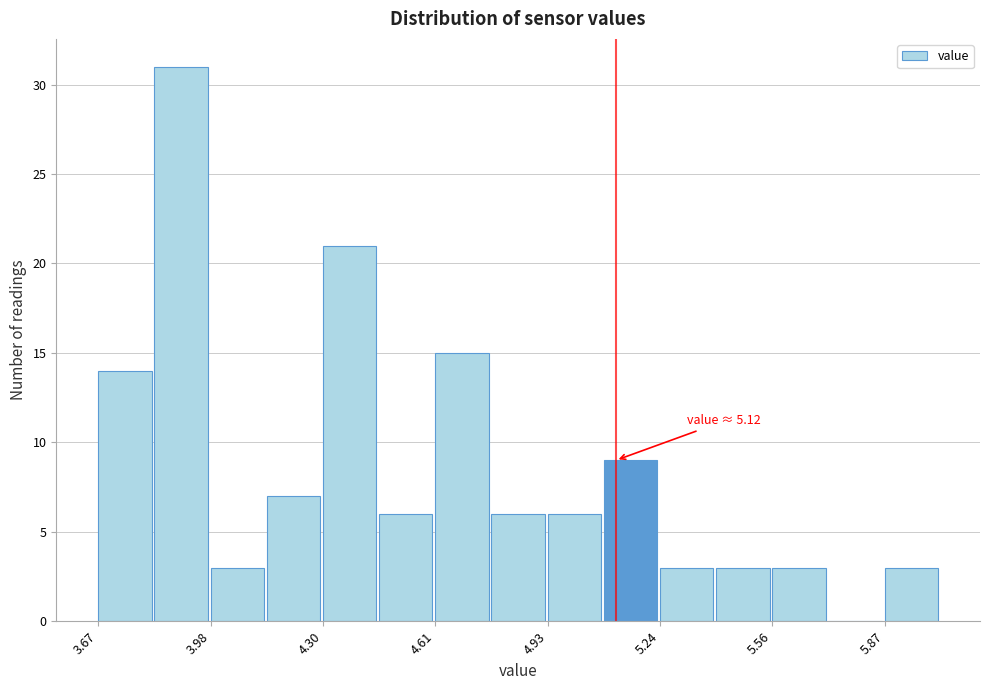

Around what value on the x-axis is the tallest bar? Give the approximate position of its centre, as read against the axis.

3.90